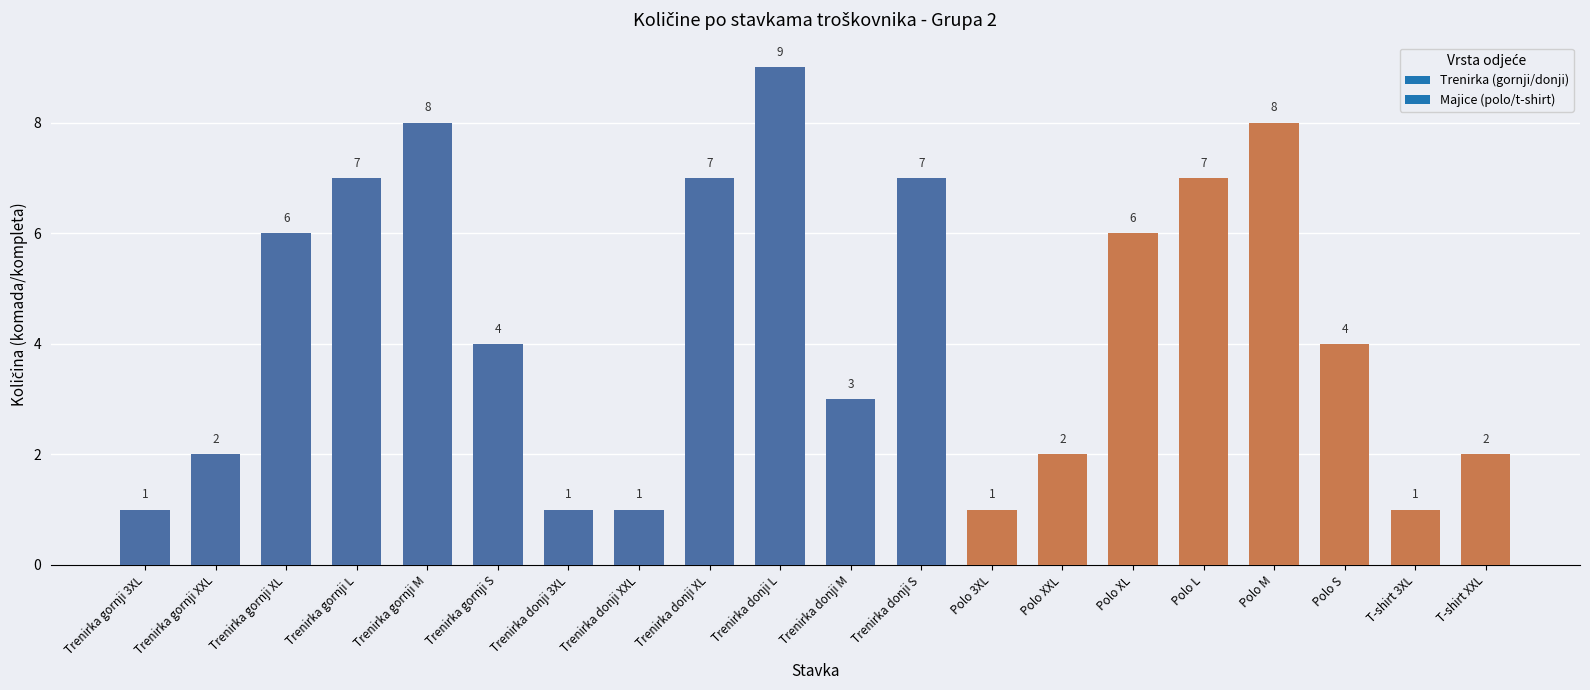

How many data points does each series have?

20